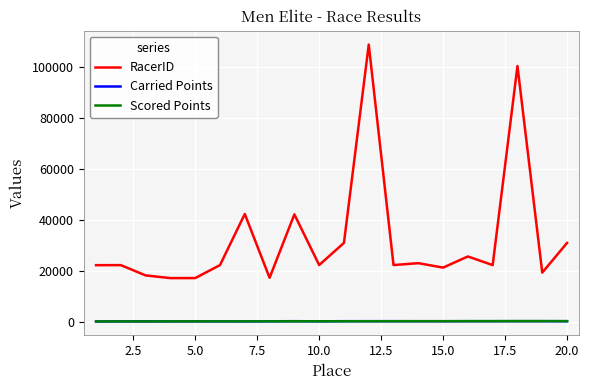

True or false: Carried Points and RacerID intersect in this chart.

False